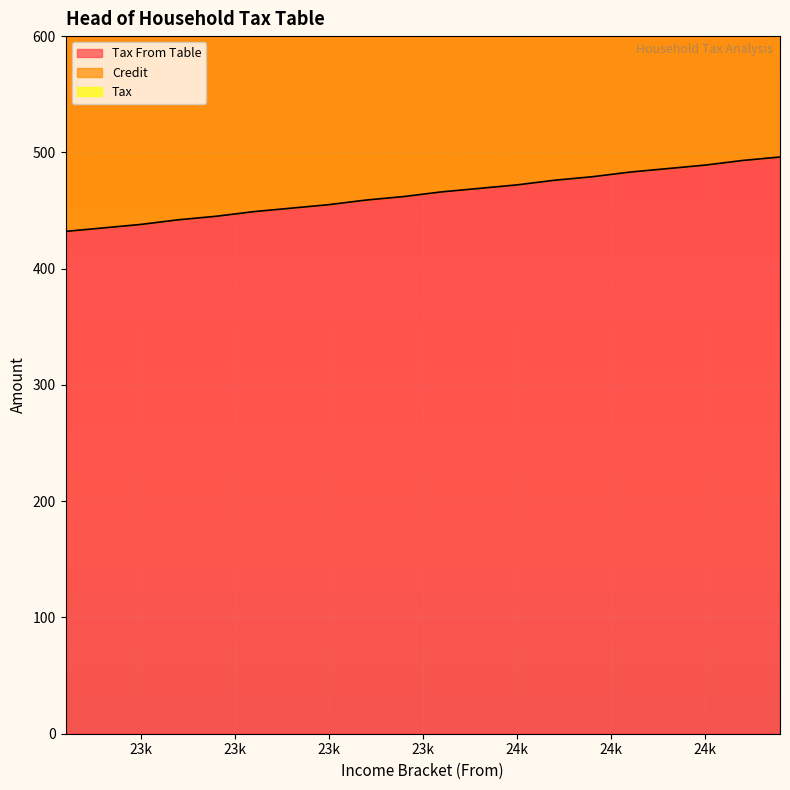

True or false: Tax From Table and Credit cross at least once.

False